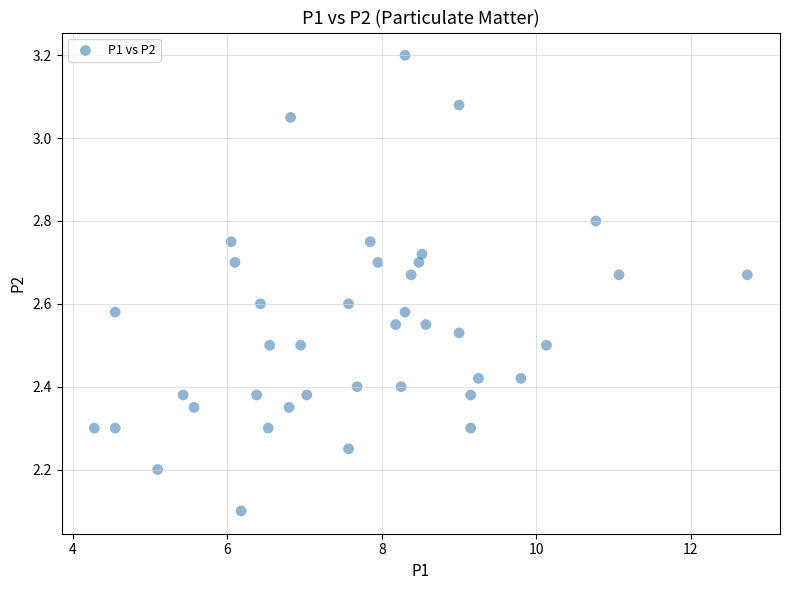

What is the range of X values (max minus min)?

8.4